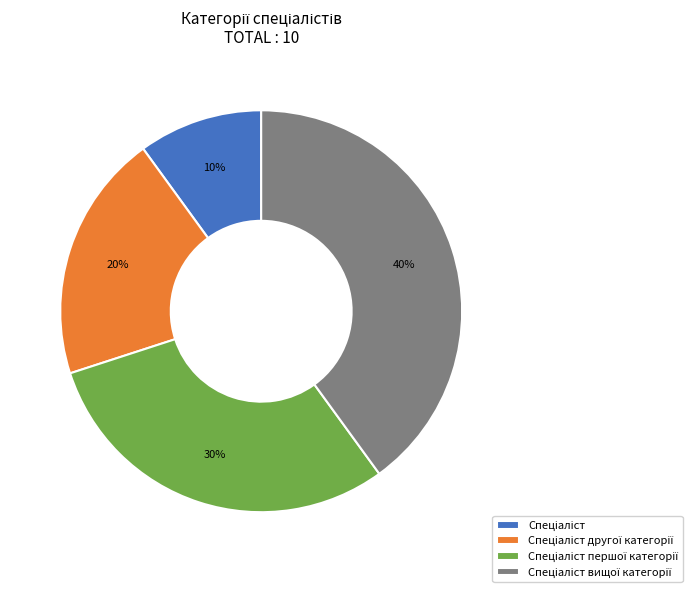

Does any single category account for the majority?

No